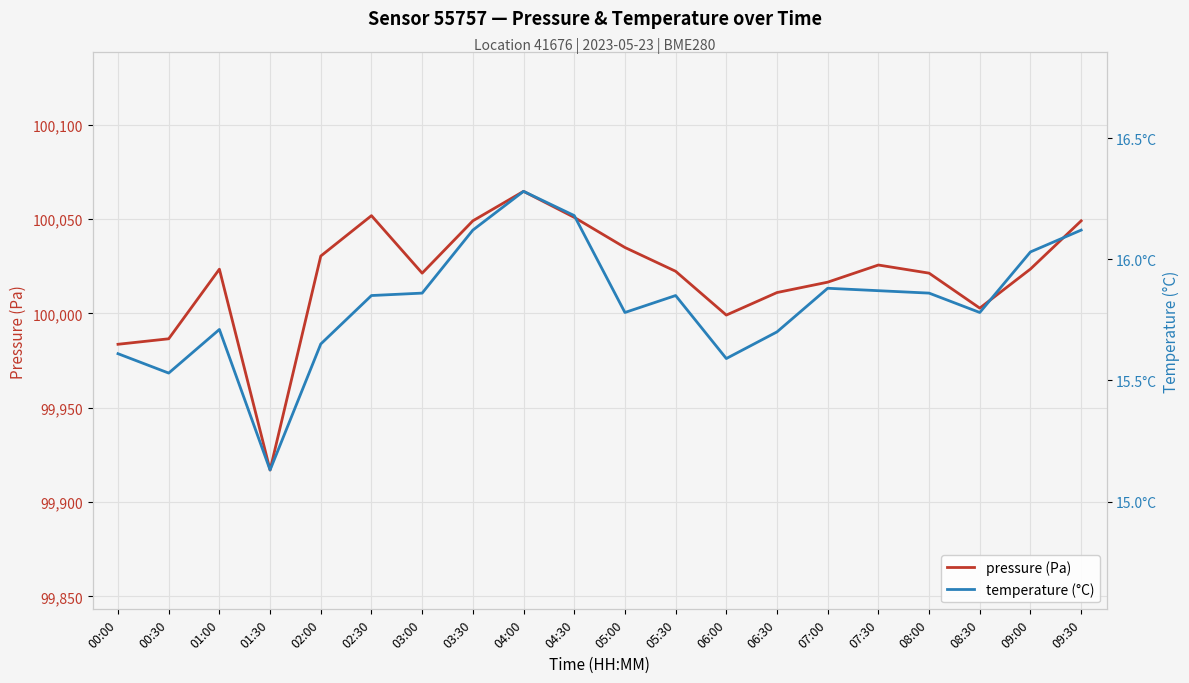

The value of pressure (Pa) at 05:30 is 100022.3. True or false?

True